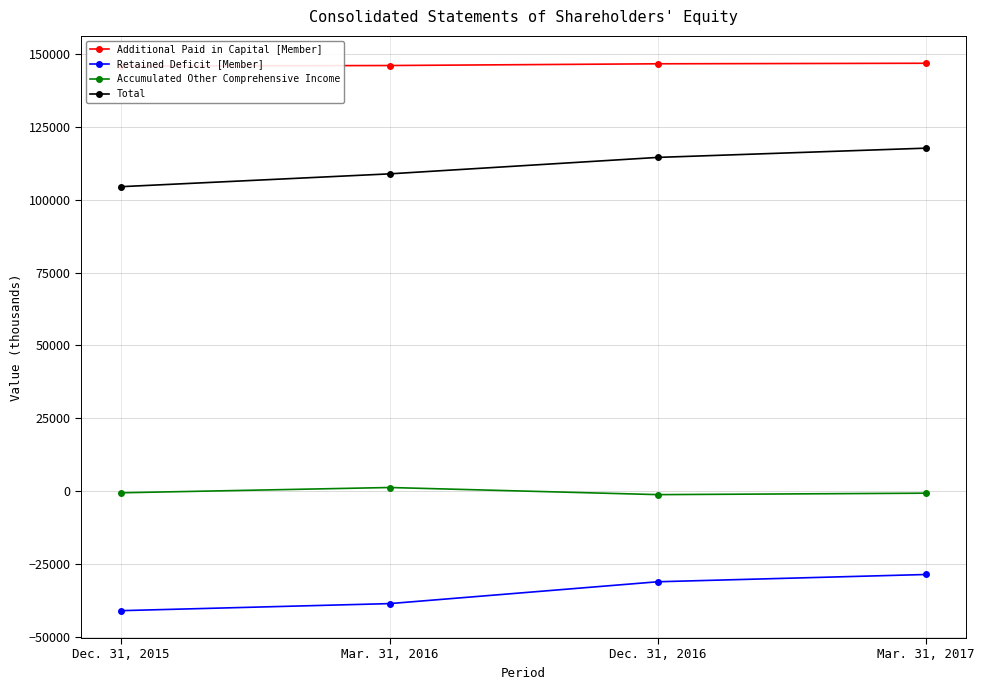

Which series has the widest spread of values?

Total